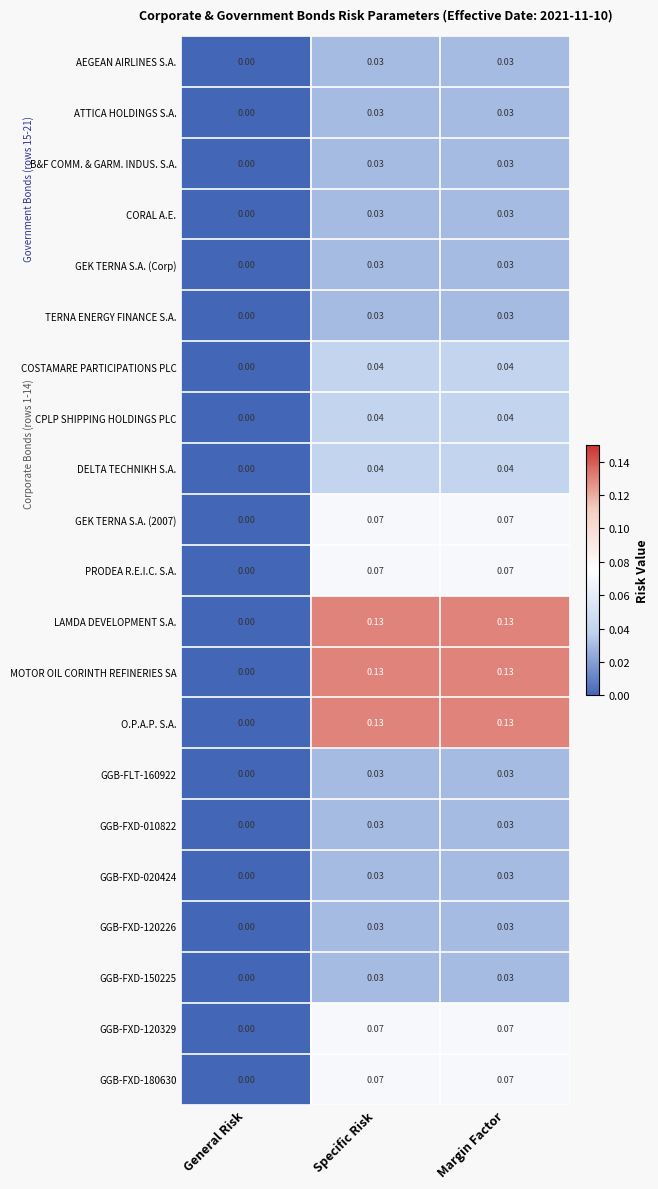

At which label is CPLP SHIPPING HOLDINGS PLC closest to 0?

General Risk